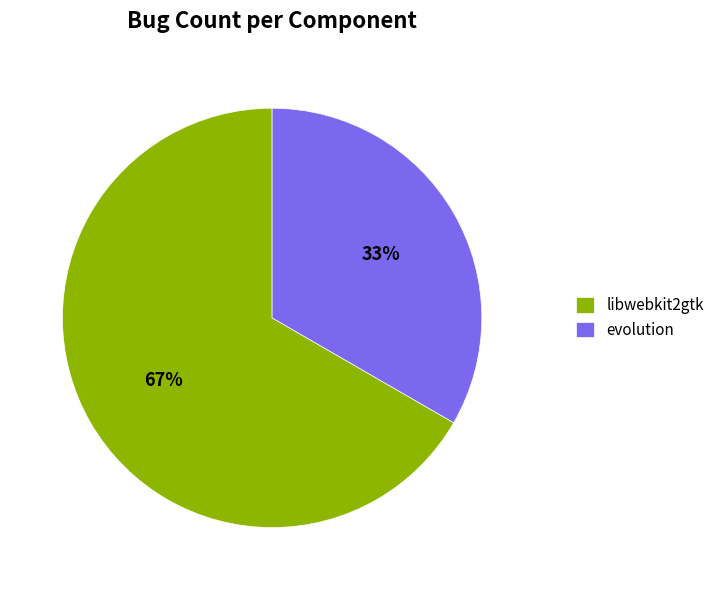

How many segments does this pie chart have?

2